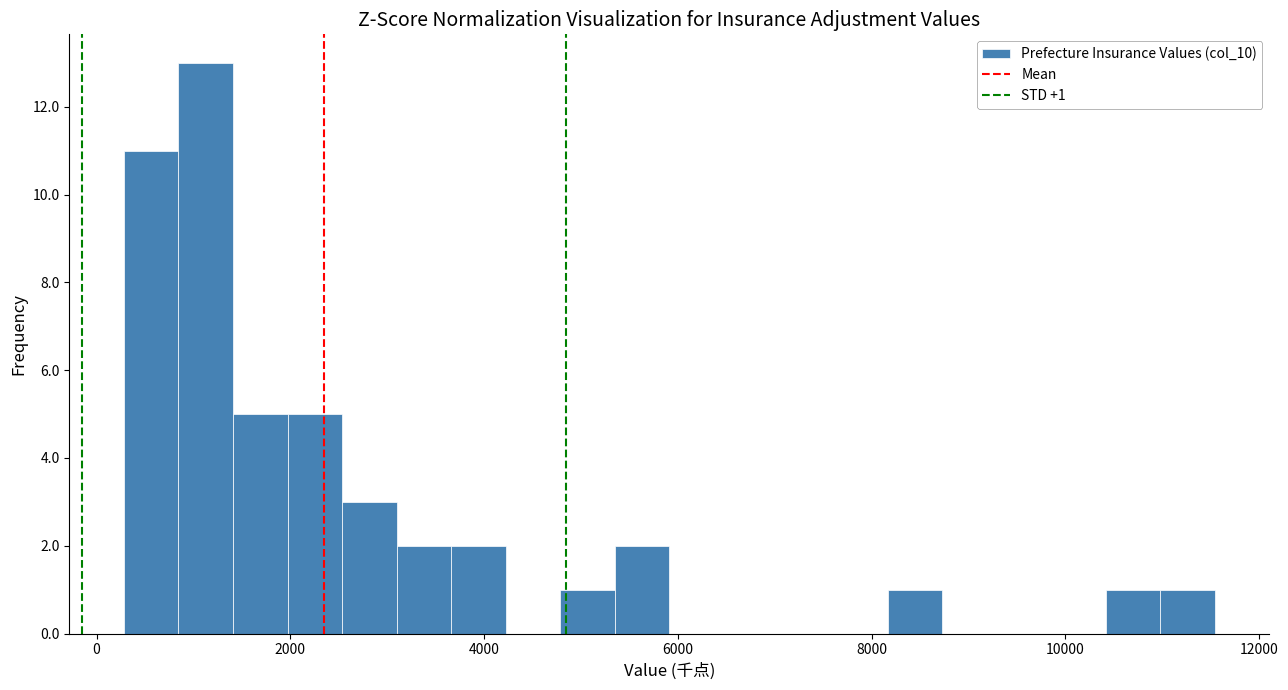

Read against the x-axis, roughly where is the centre of the tallest bar?

1200